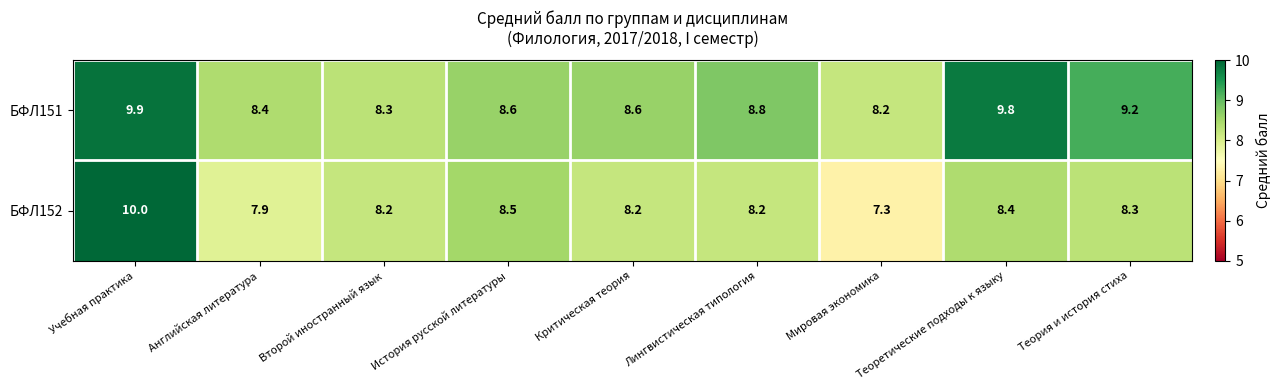

Rank the series by their average value, from highest to lowest.

БФЛ151, БФЛ152